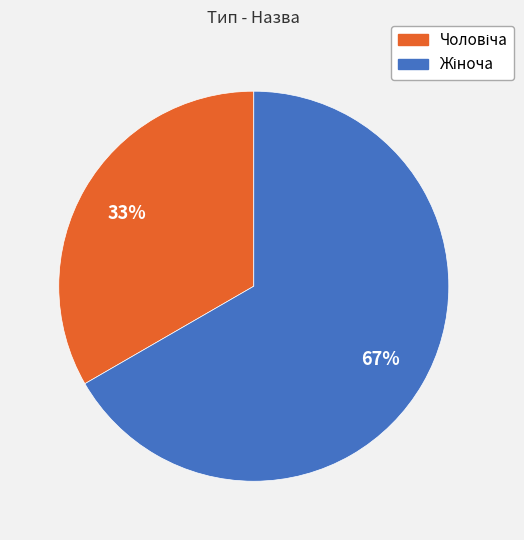

To the nearest percent, what is the average slice percentage?

50%